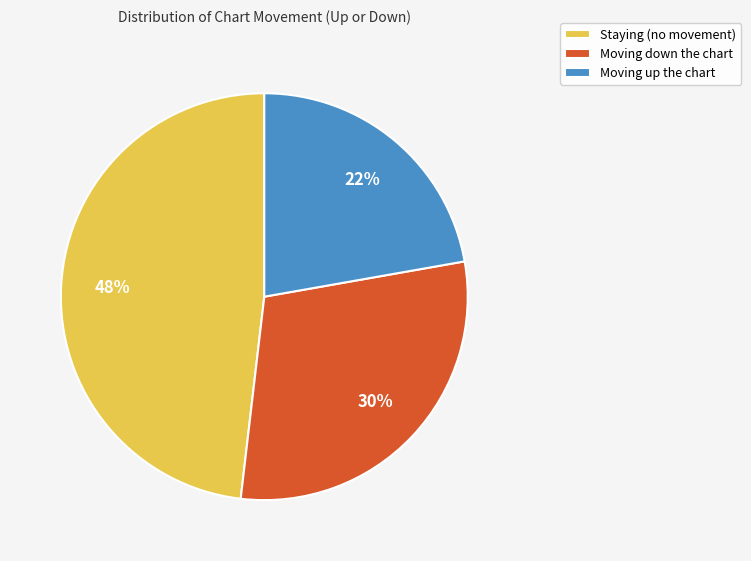

Is the sum of Moving up the chart and Moving down the chart greater than half?

Yes